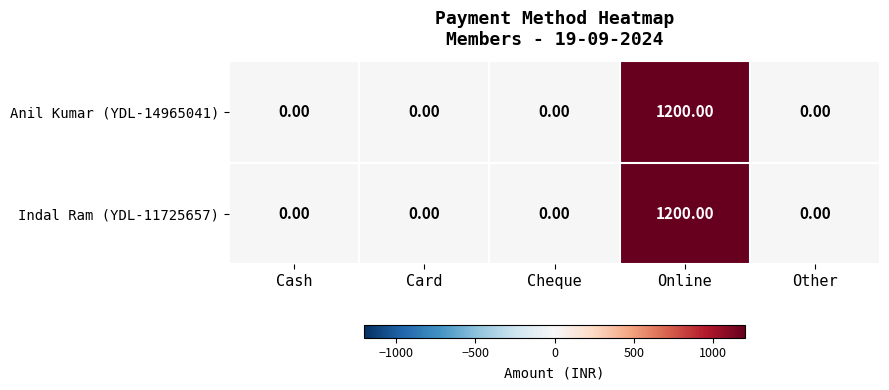

What is the average value of the Indal Ram (YDL-11725657) series?

240